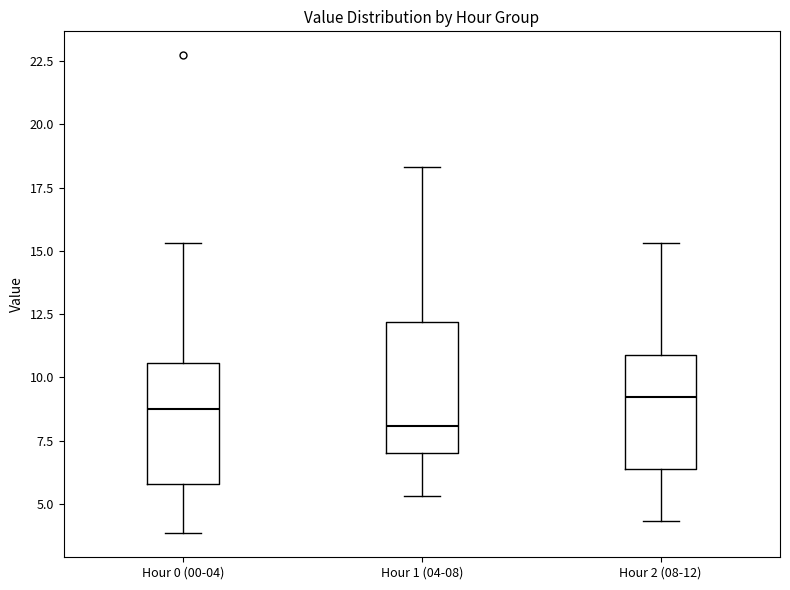

Reading left to right, transcribe this box plot: for each box, give where its median line is, the range the box spans, and where its two whiskers end, as read against the y-axis. The values are not printed on the chart, so give them approximately, as read against the axis.

Hour 0 (00-04): median 9.0, box 6.0 to 10.5, whiskers 4.0 to 15.5
Hour 1 (04-08): median 8.0, box 7.0 to 12.0, whiskers 5.5 to 18.5
Hour 2 (08-12): median 9.0, box 6.5 to 11.0, whiskers 4.5 to 15.5